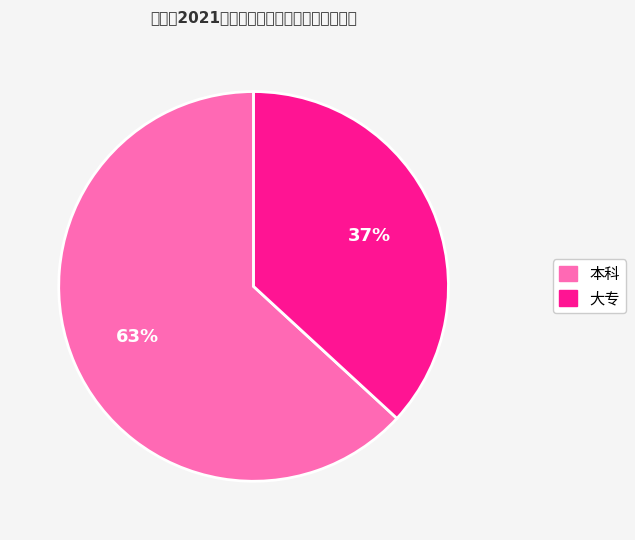

Rank the categories by value from lowest to highest.

大专, 本科